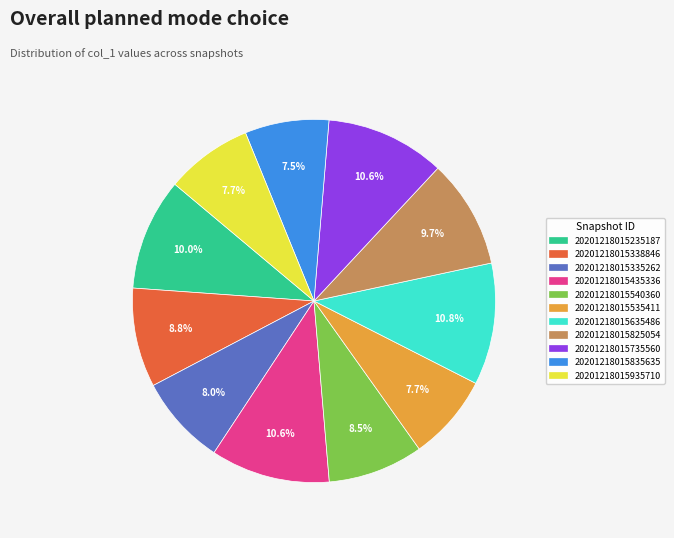

What percentage do 20201218015540360 and 20201218015735560 together represent?

19.1%